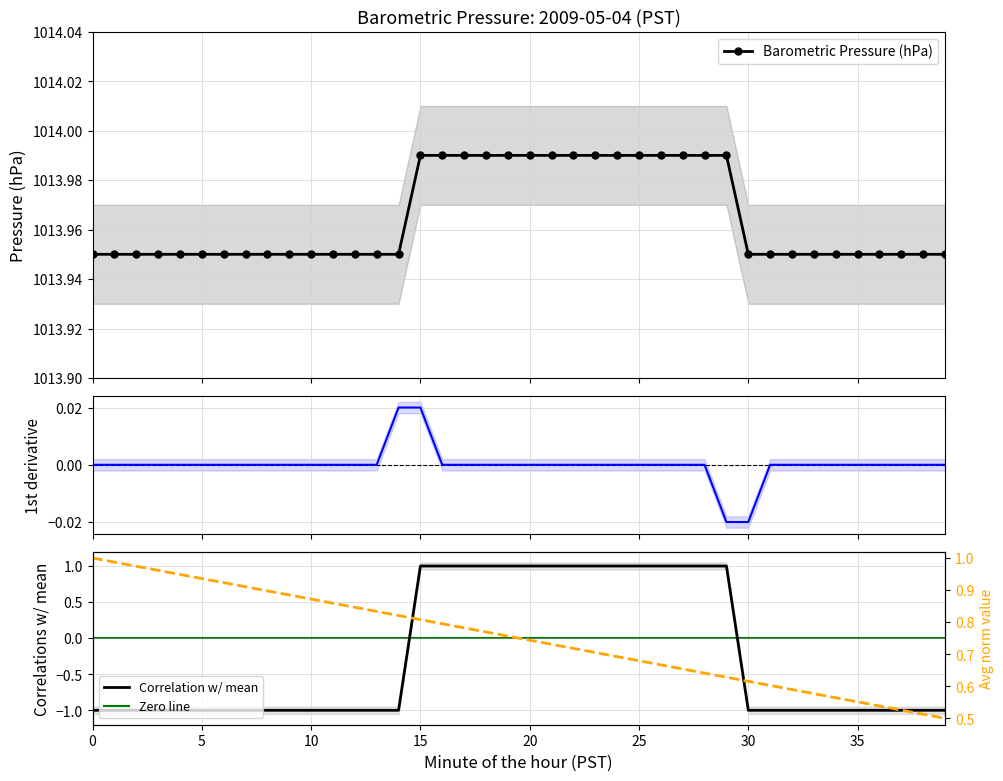

Count the Barometric Pressure (hPa) values in the range 1013 to 1014.

40